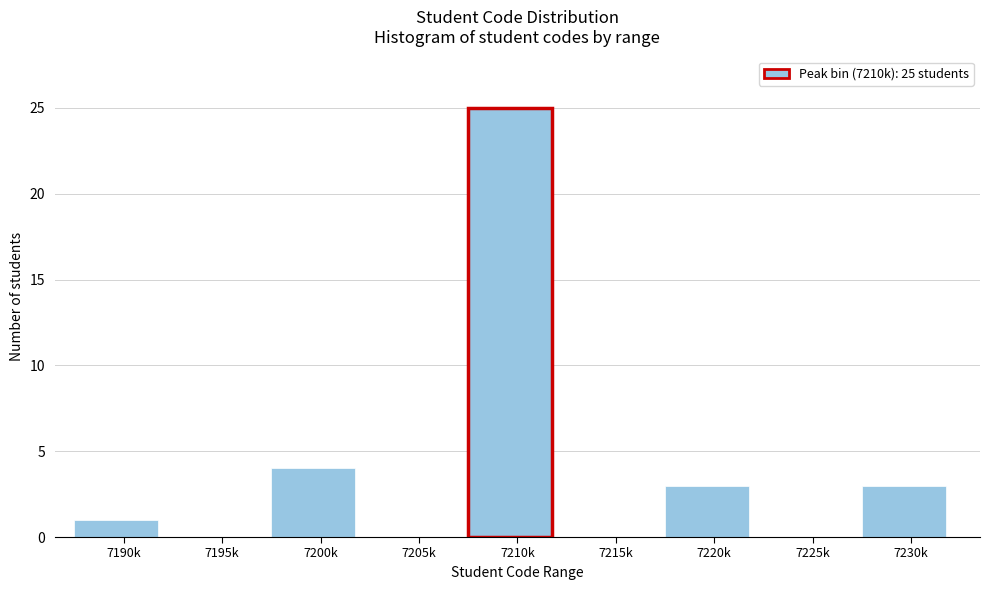

Reading left to right, list all the values displayed in this chart.

7190k=1	7195k=0	7200k=4	7205k=0	7210k=25	7215k=0	7220k=3	7225k=0	7230k=3